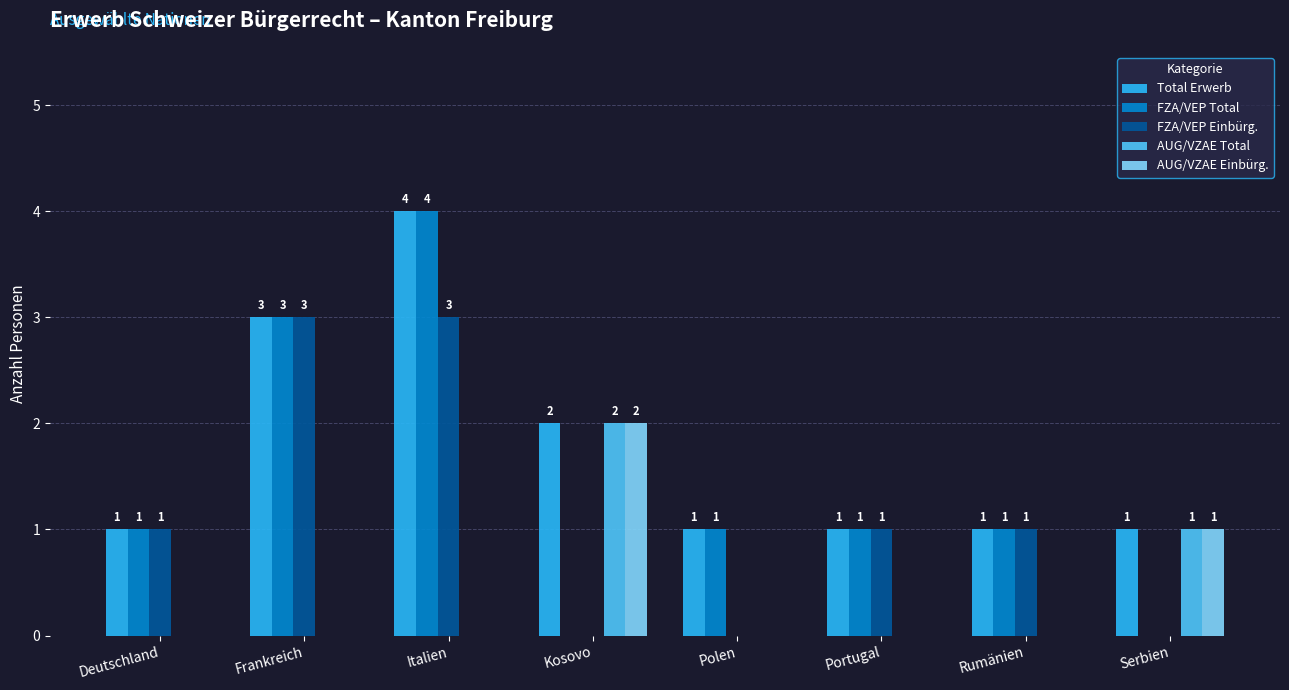

The value of Total Erwerb at Frankreich is 3. True or false?

True